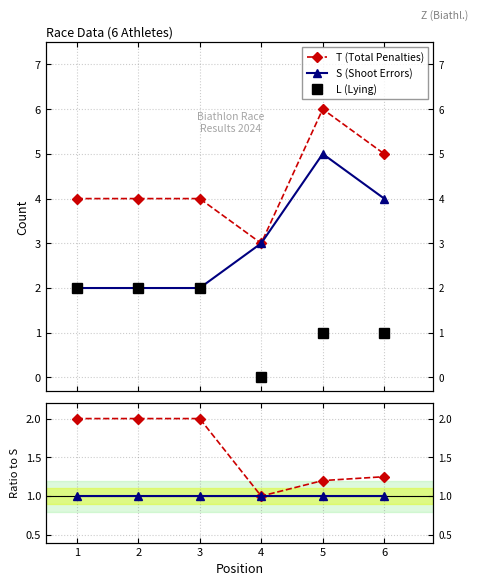

Rank the categories by T/S value from lowest to highest.

4, 5, 6, 1, 2, 3